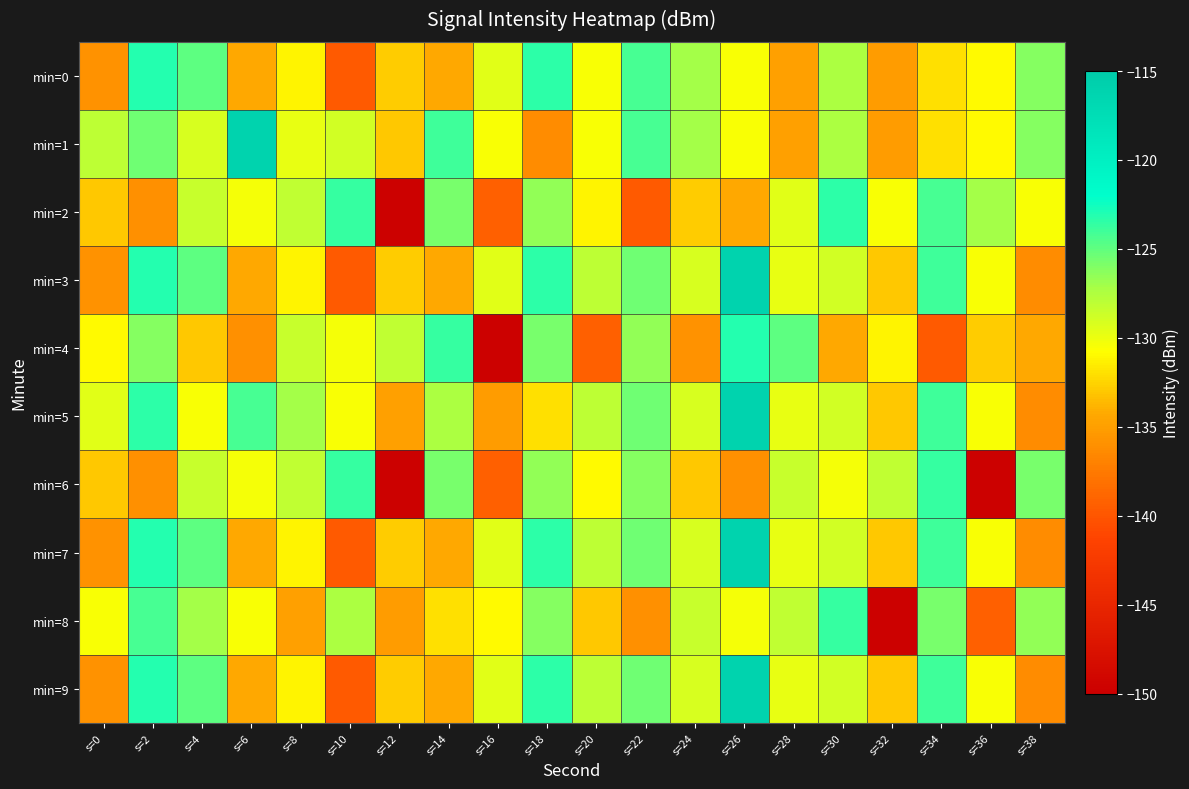

Which series has the largest range (max minus min)?

min=4